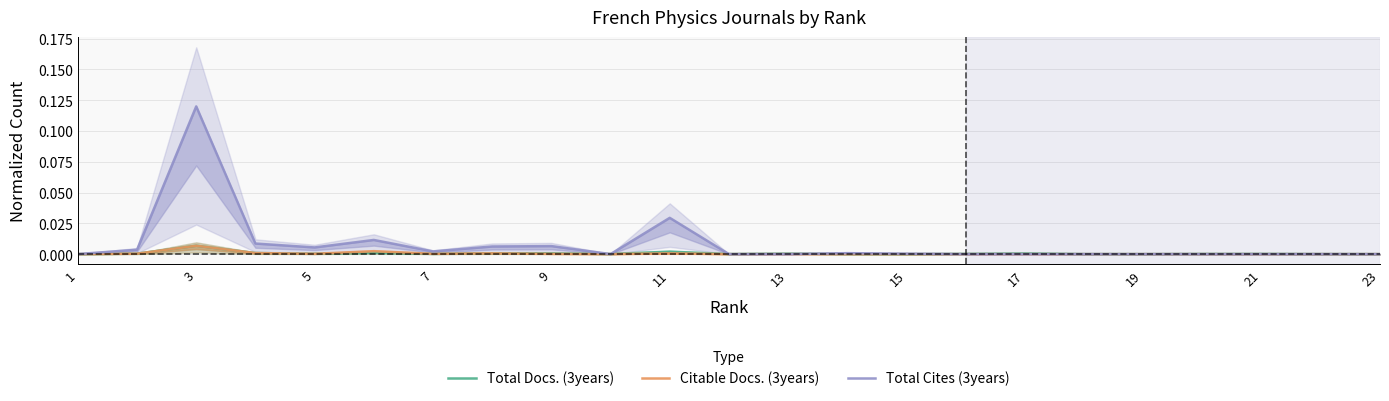

How many values in the Total Cites (3years) series exceed 0?

13